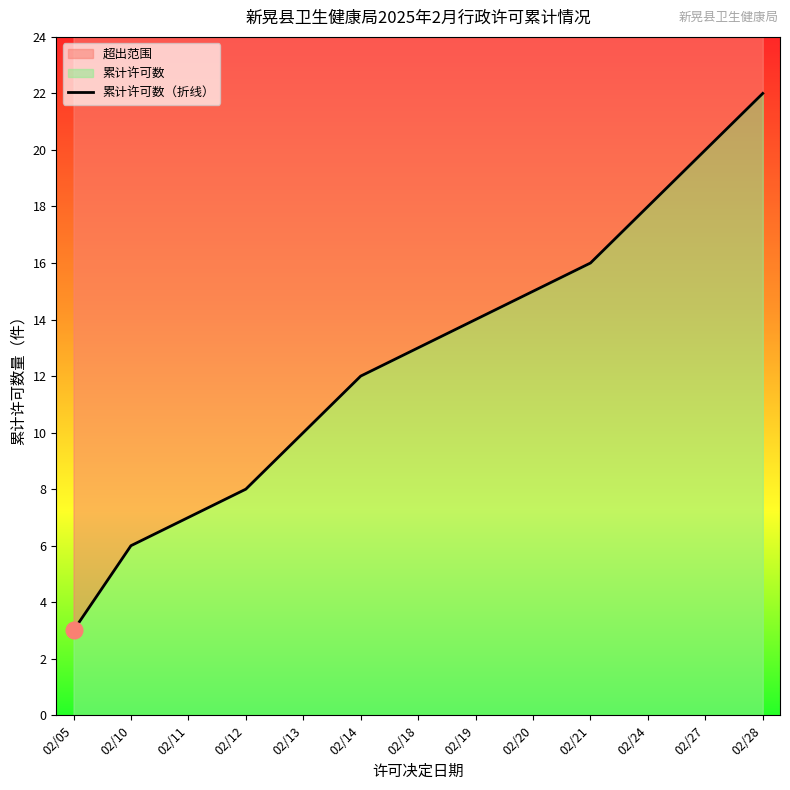

Reading left to right, what are all the values shown in this chart?

02/05=3	02/10=6	02/11=7	02/12=8	02/13=10	02/14=12	02/18=13	02/19=14	02/20=15	02/21=16	02/24=18	02/27=20	02/28=22